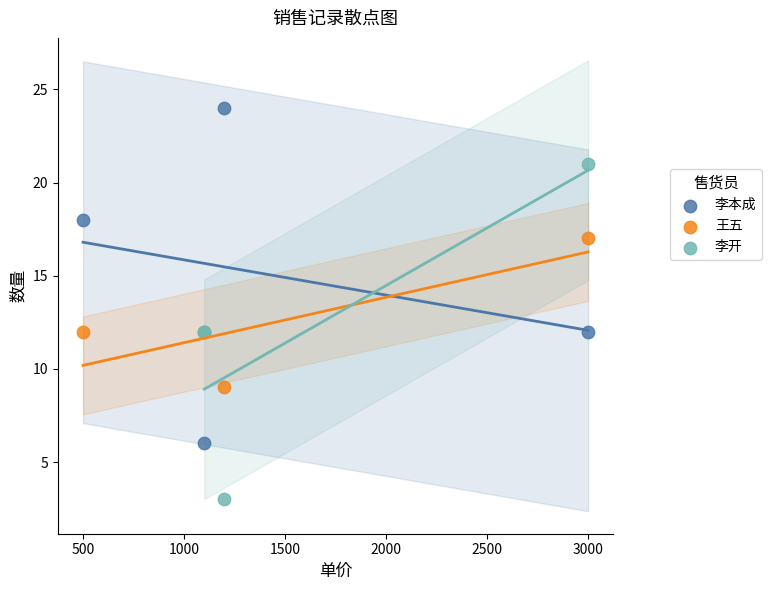

Which series reaches the maximum Y coordinate?

李本成